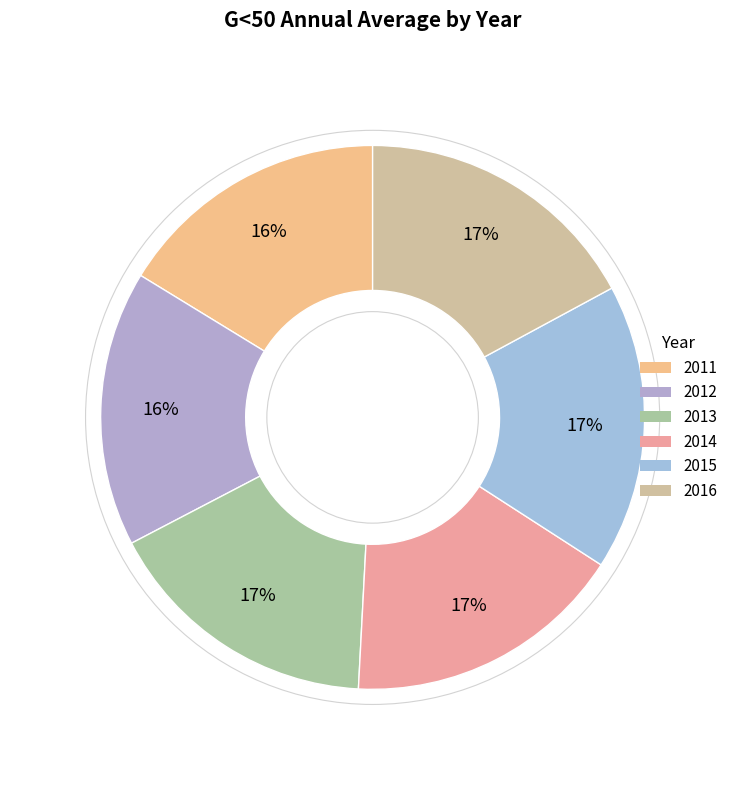

Does 2014 represent more than half of the total?

No